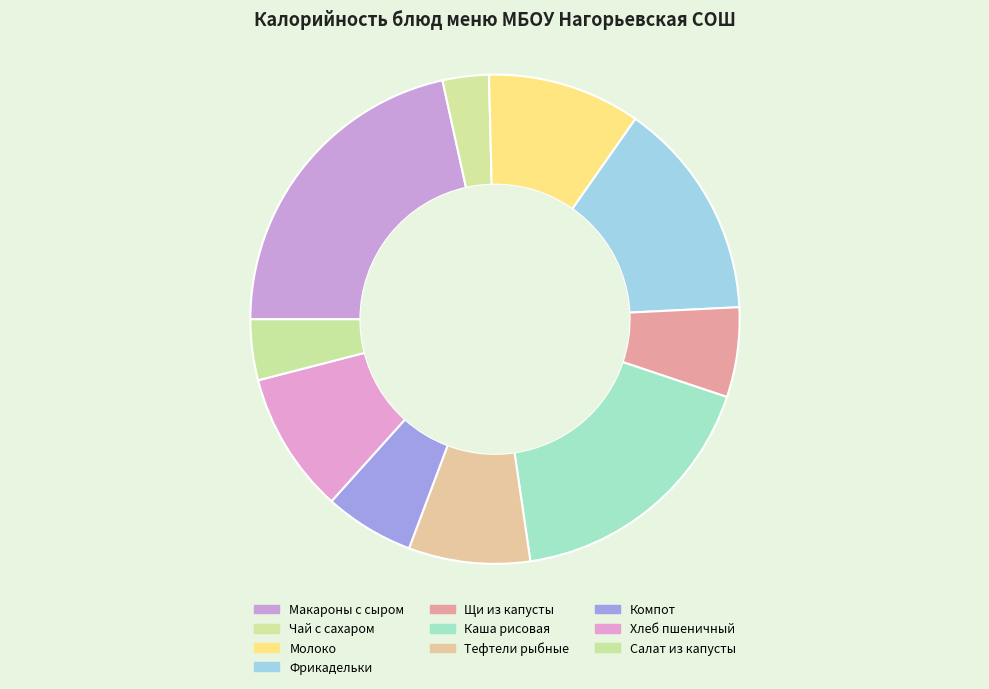

What is the smallest slice in the pie chart?

Чай с сахаром